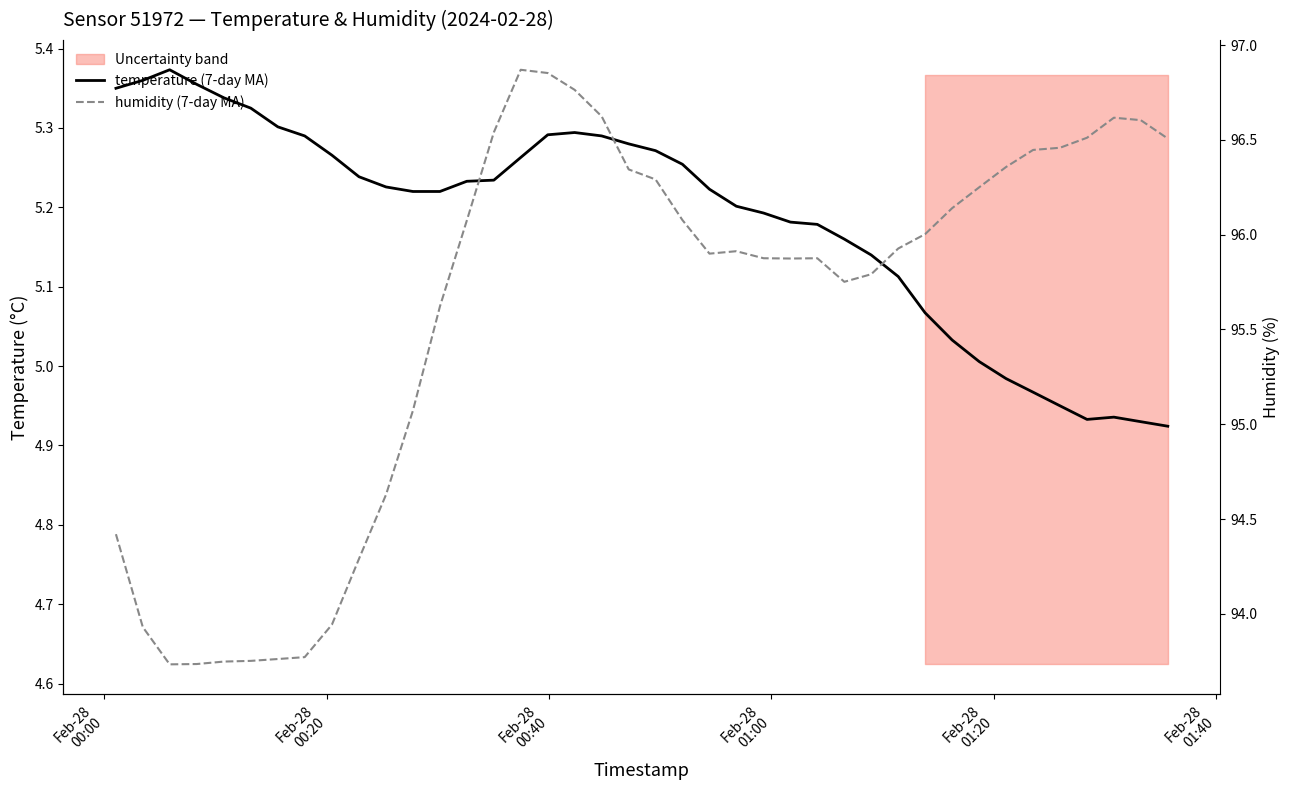

At how many categories does at least one series exceed 44?

40